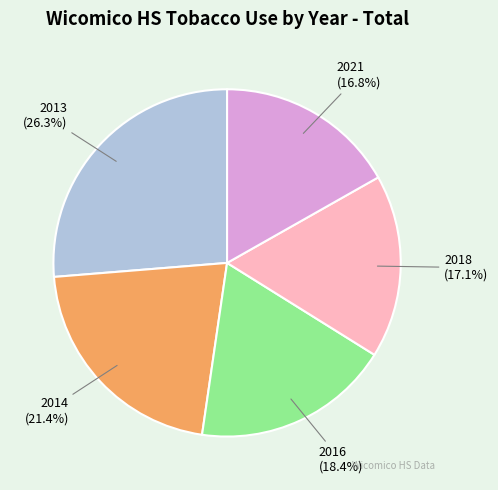

Does 2016 represent more than half of the total?

No